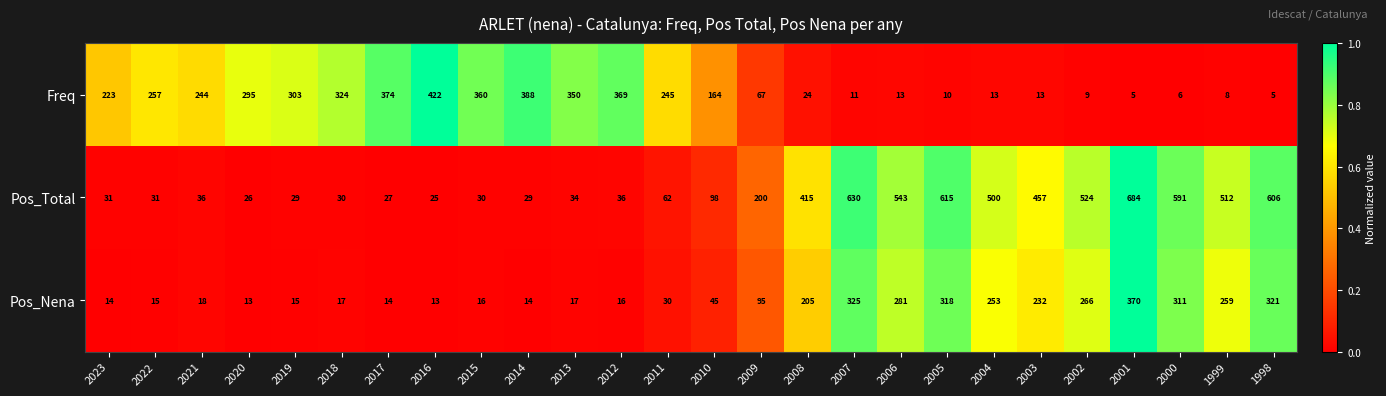

Which series changed the most between 1999 and 1998?

Pos_Total